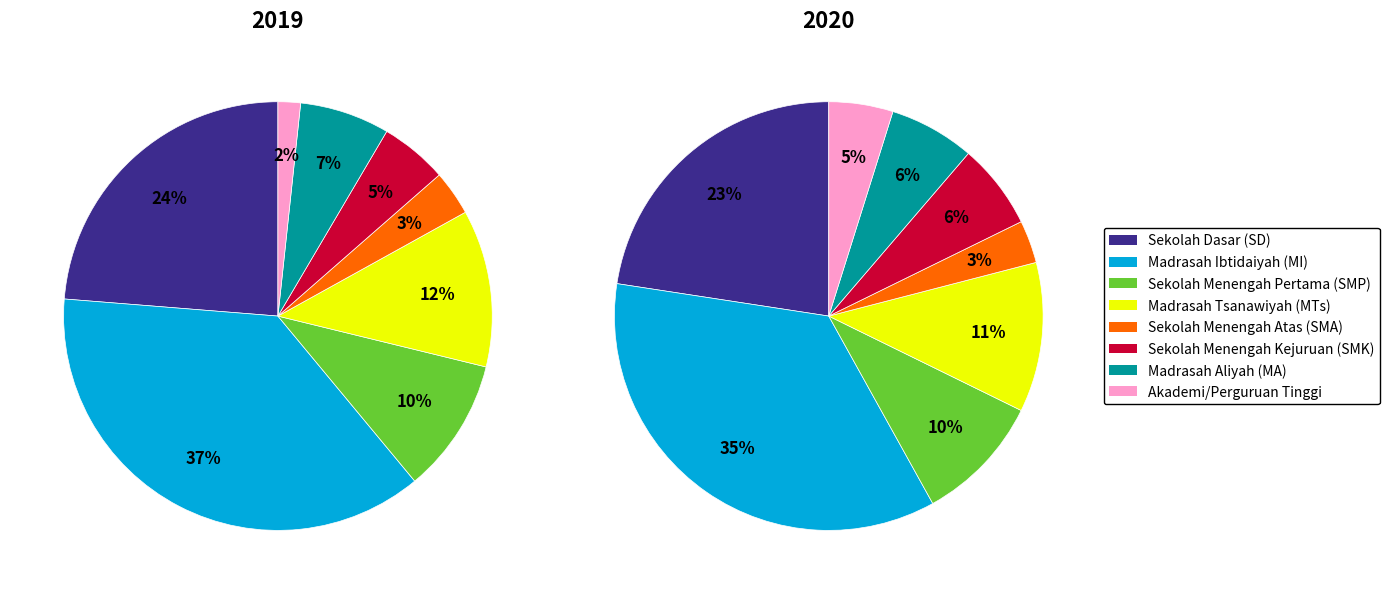

How many slices are in this pie chart?

8